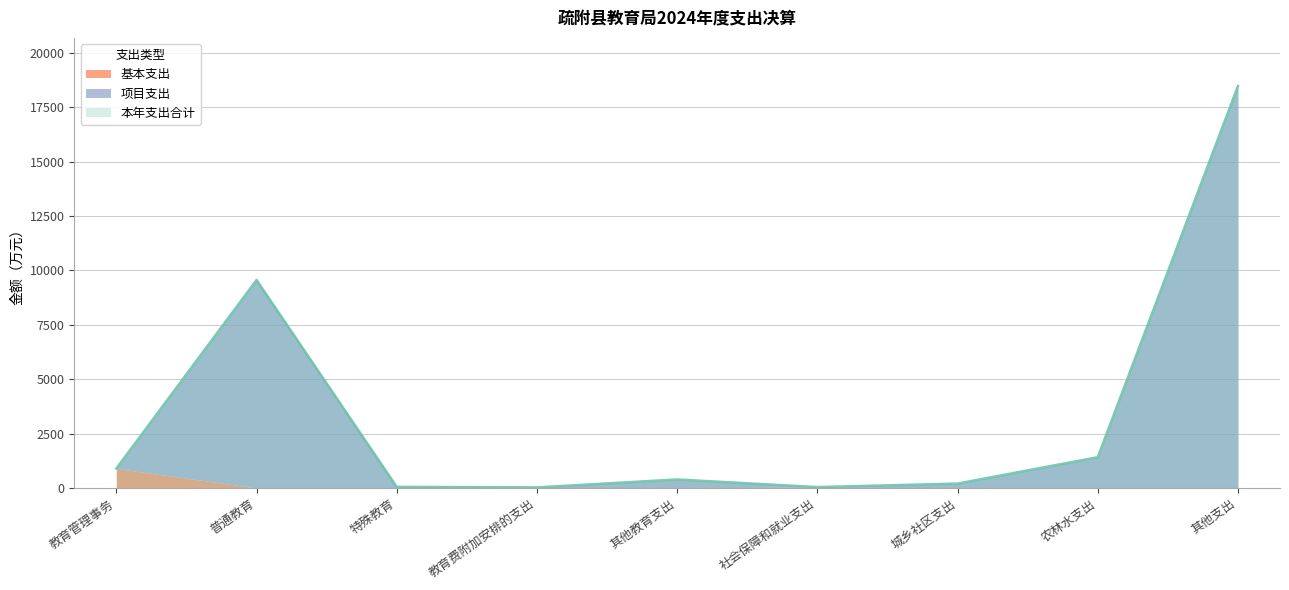

Where is the first local maximum for 项目支出?

普通教育